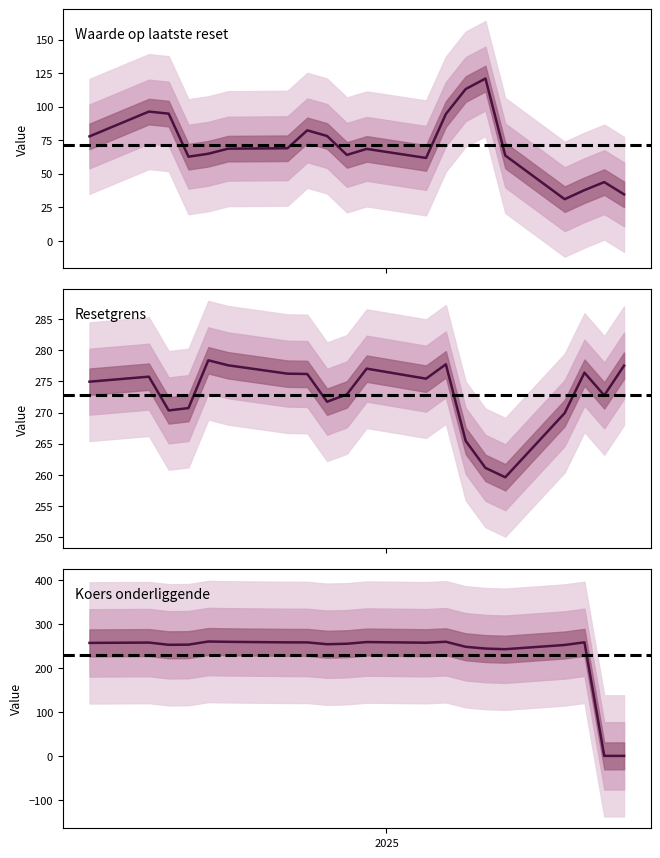

In Resetgrens, how many points are lower than both neighbors (excluding endpoints)?

5